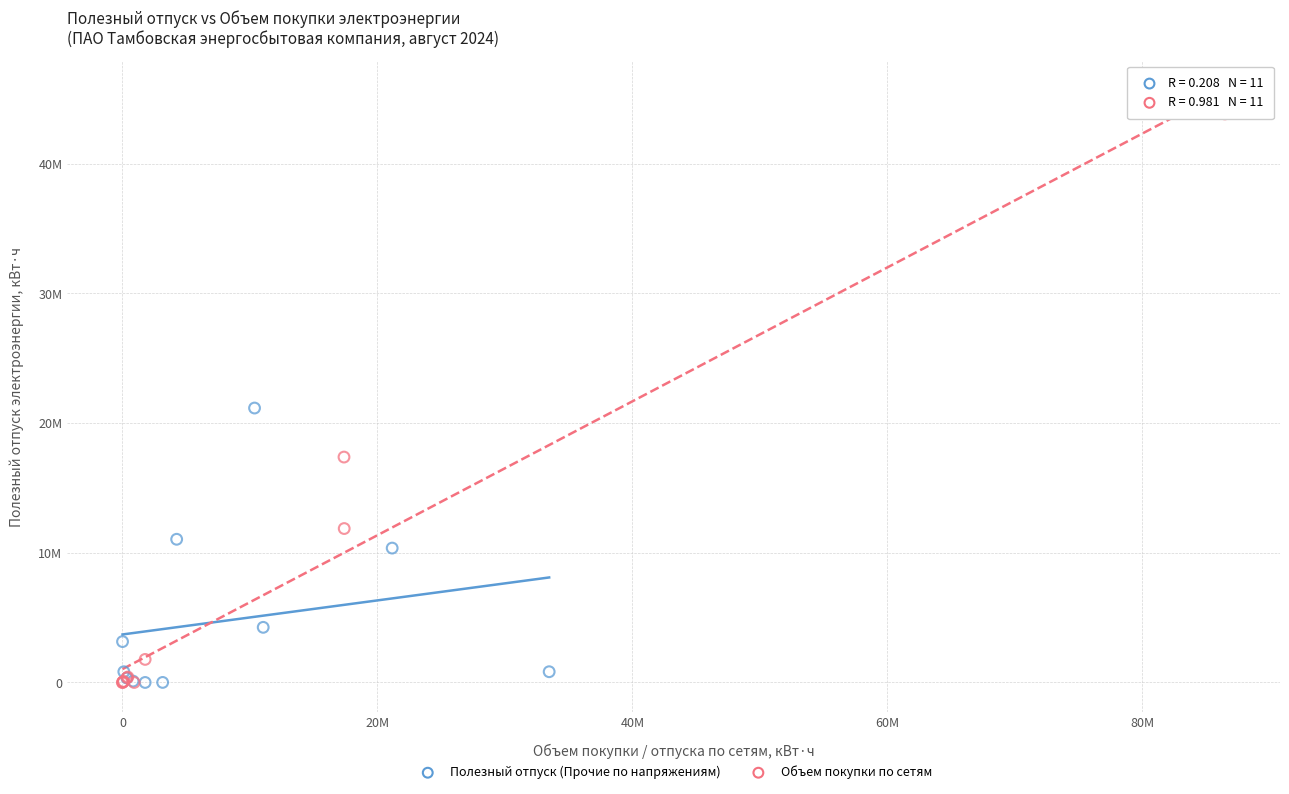

What are all the series names shown in the legend?

Полезный отпуск (Прочие по напряжениям), Объем покупки по сетям